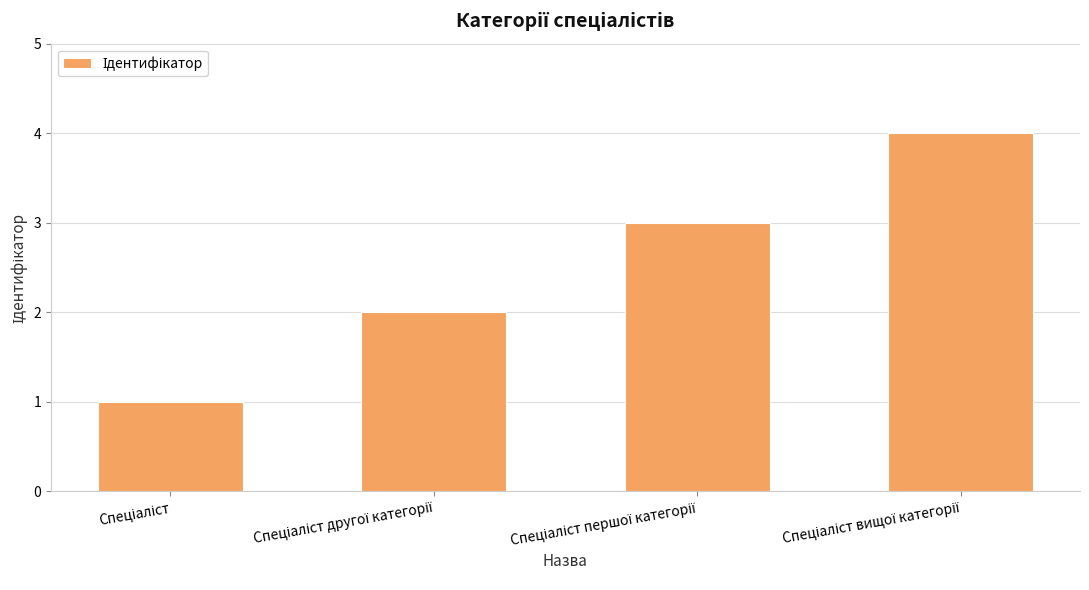

What is the maximum value shown in the chart?

4